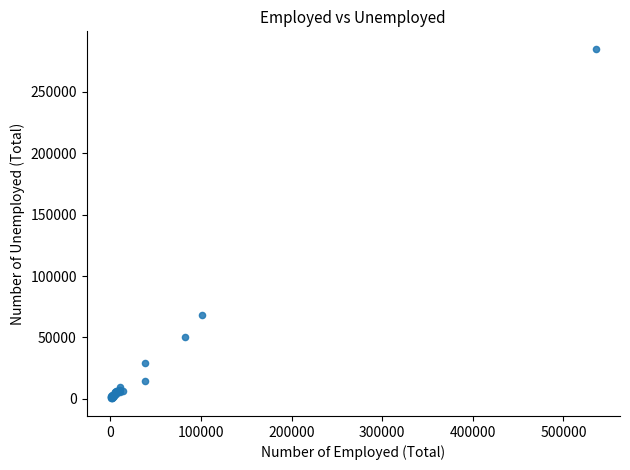

What Y value in the scatter plot is closest to 142712?

68213